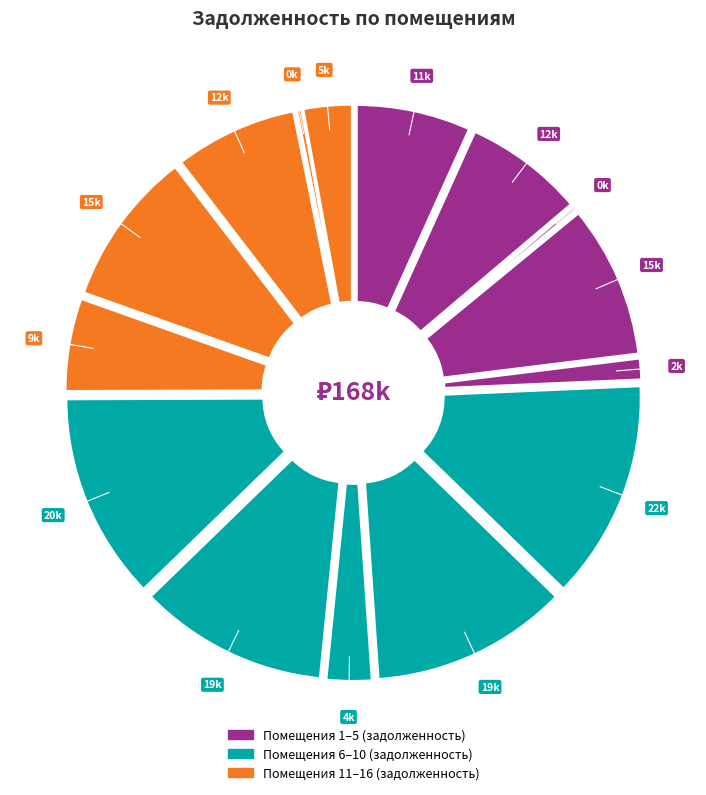

To the nearest percent, what is the difference between the largest and smallest slice percentages?

13%